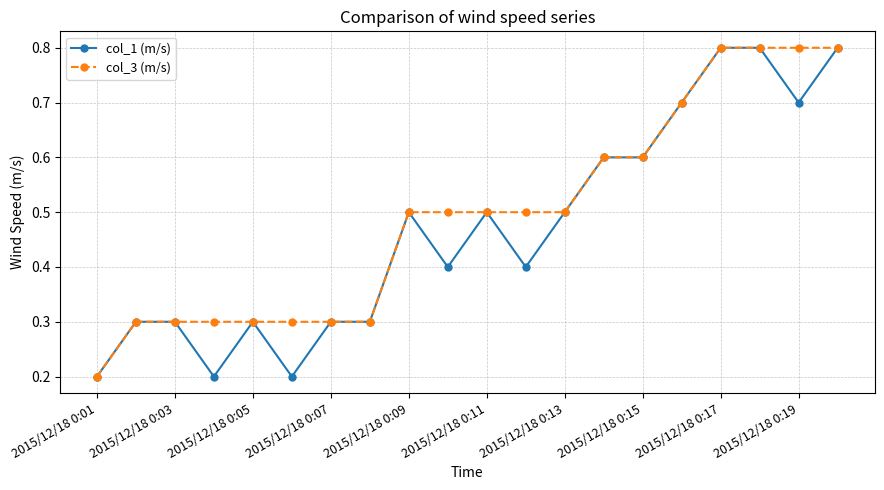

At how many categories does at least one series exceed 0?

20